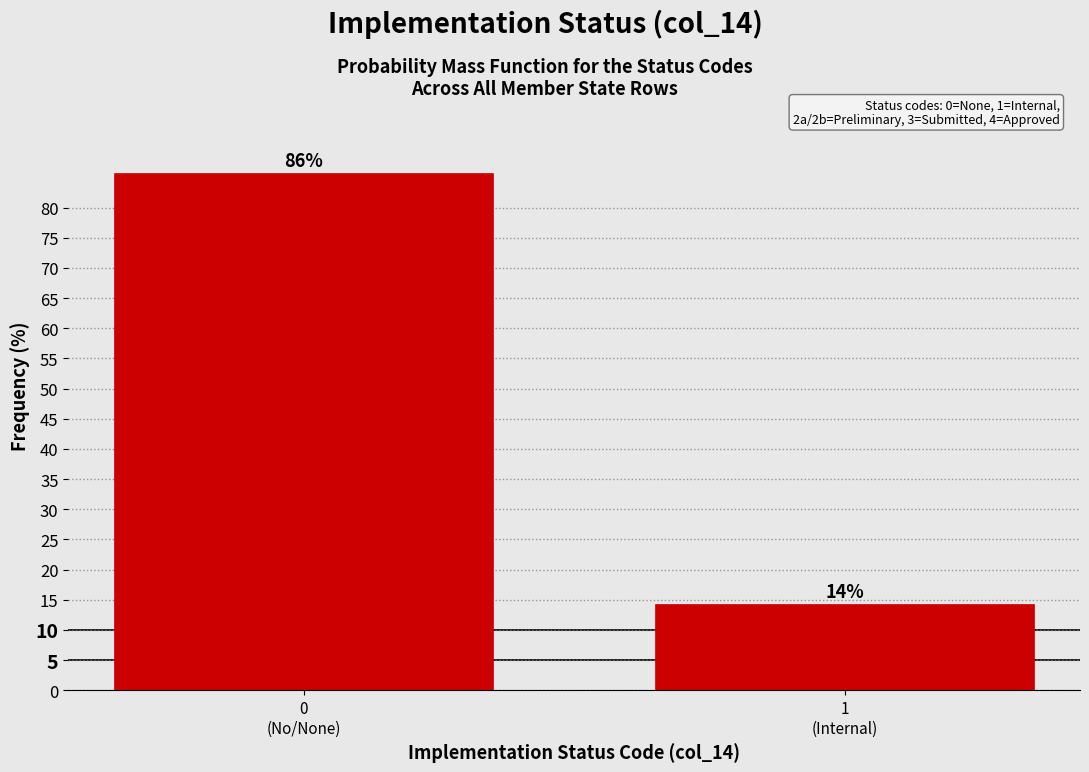

What is the average value?

50.0